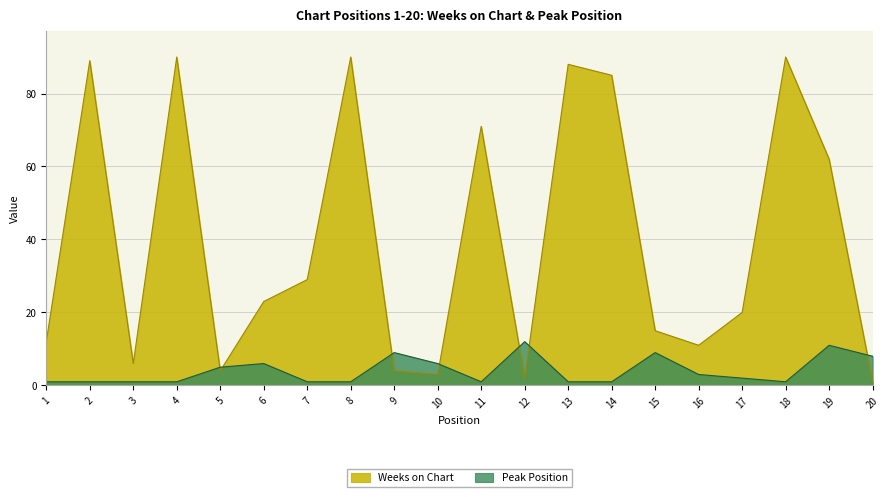

How many intersections are there between Peak Position and Weeks on Chart?

7